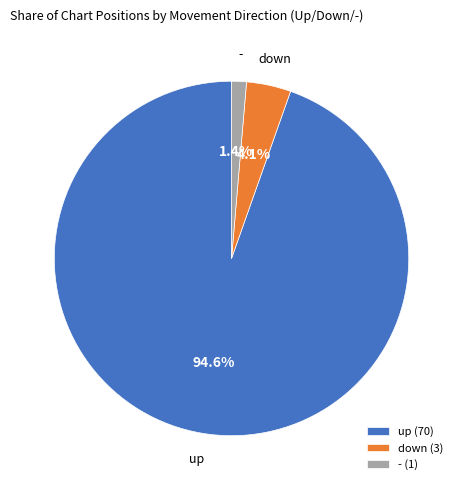

Does up account for over 50% of the chart?

Yes